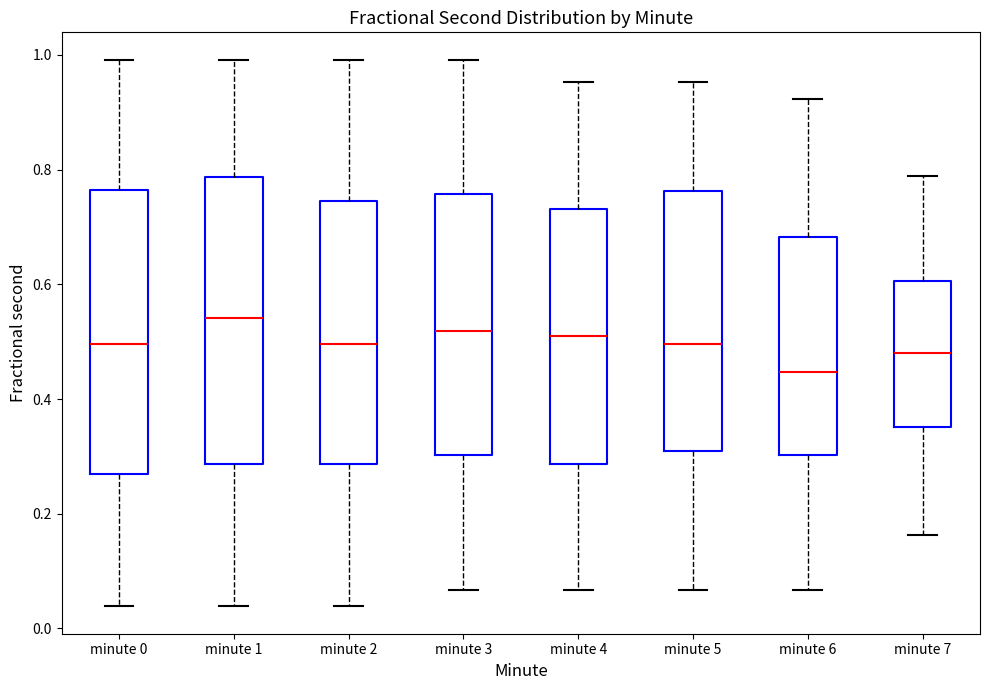

Reading left to right, read every box against the y-axis: the position of its median line, the range the box covers, and the ends of its whiskers. The values are not printed on the chart, so give them approximately, as read against the axis.

minute 0: median 0.50, box 0.26 to 0.76, whiskers 0.04 to 1.00
minute 1: median 0.54, box 0.28 to 0.78, whiskers 0.04 to 1.00
minute 2: median 0.50, box 0.28 to 0.74, whiskers 0.04 to 1.00
minute 3: median 0.52, box 0.30 to 0.76, whiskers 0.06 to 1.00
minute 4: median 0.50, box 0.28 to 0.74, whiskers 0.06 to 0.96
minute 5: median 0.50, box 0.30 to 0.76, whiskers 0.06 to 0.96
minute 6: median 0.44, box 0.30 to 0.68, whiskers 0.06 to 0.92
minute 7: median 0.48, box 0.36 to 0.60, whiskers 0.16 to 0.78